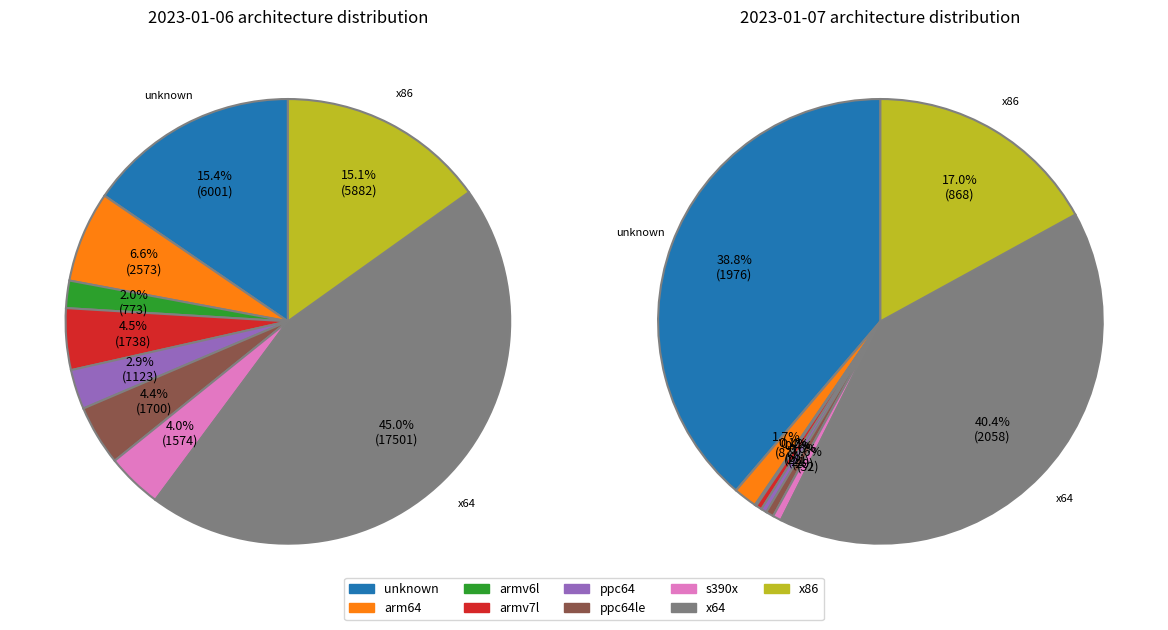

Is the sum of ppc64 and unknown greater than half?

No